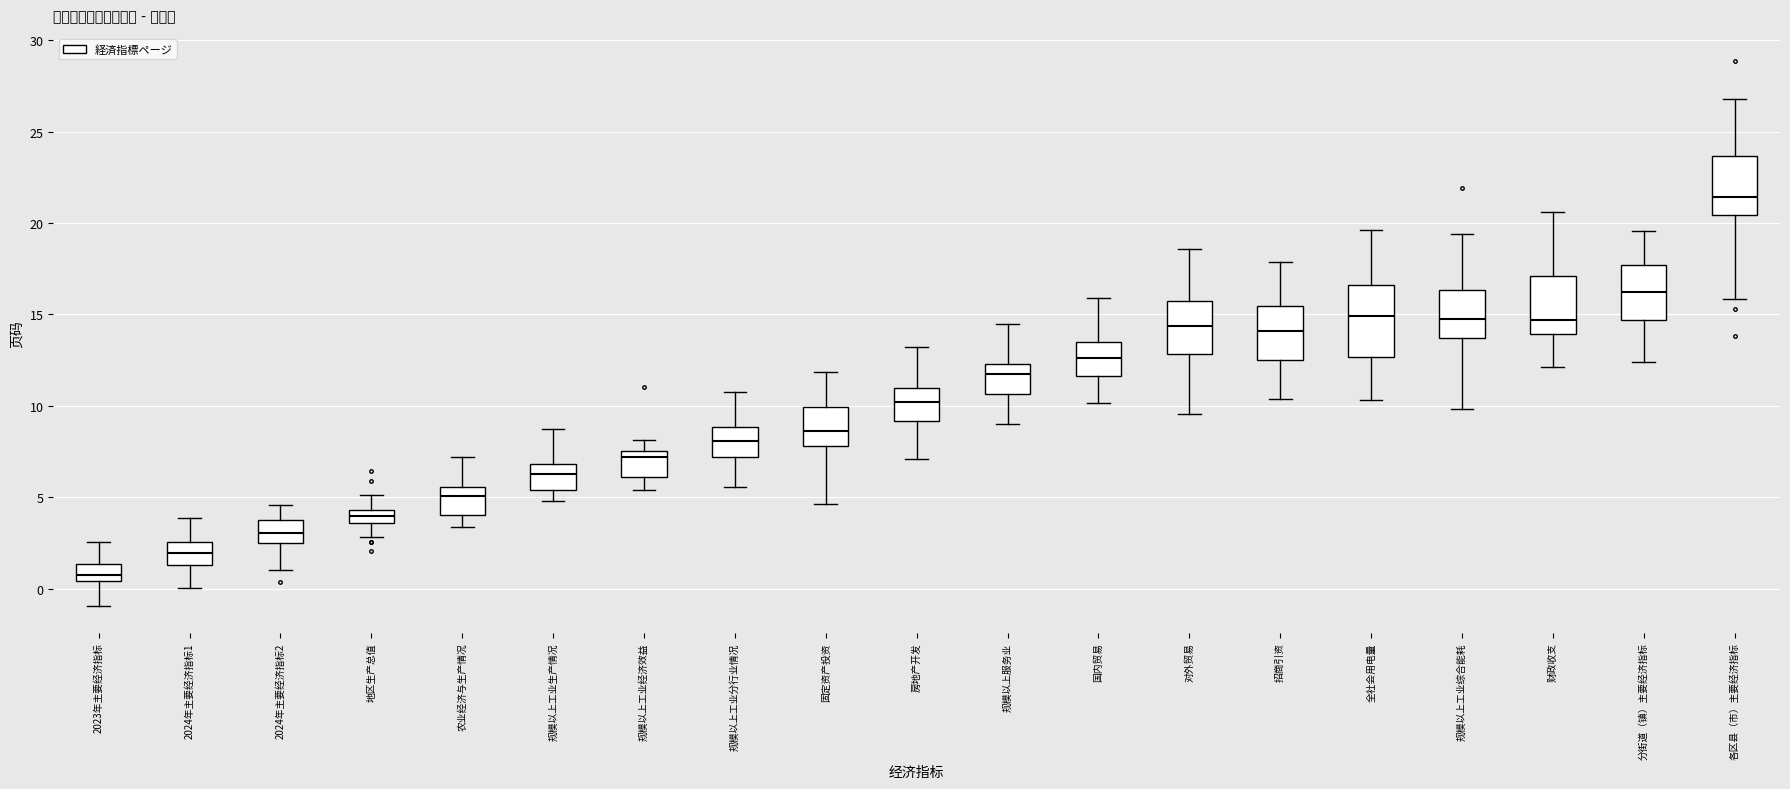

Comparing the boxes themselves (not the whiskers), which one is the tallest?

全社会用电量